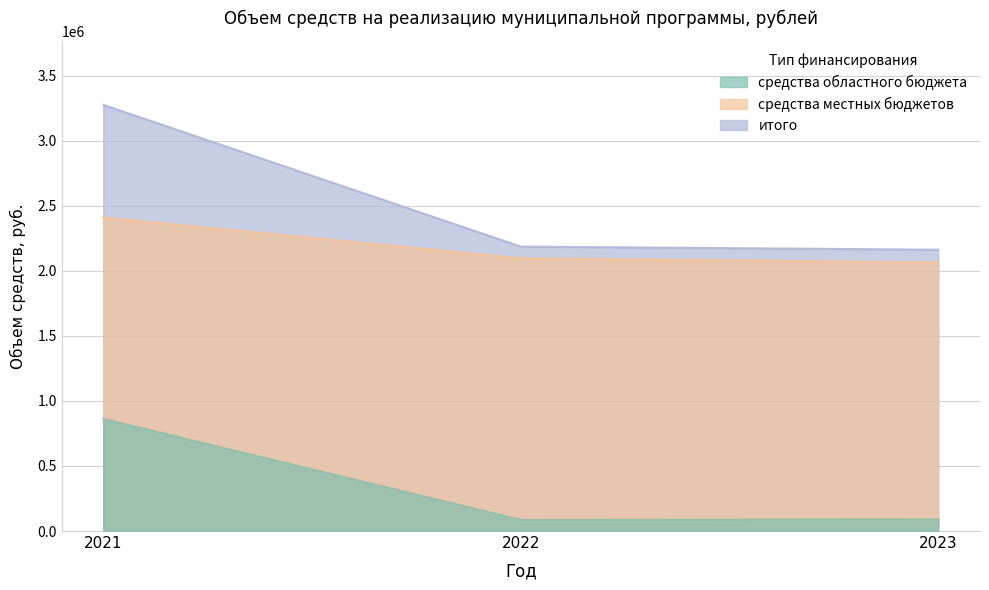

What is the value of the средства областного бюджета point at the 1st from the left?

865555.5